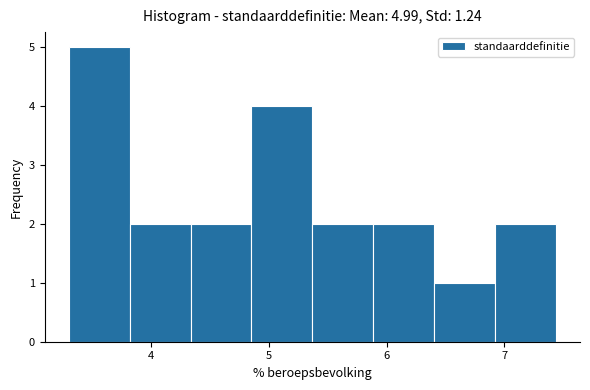

Which range on the x-axis has the tallest bar?

3.3 to 3.8